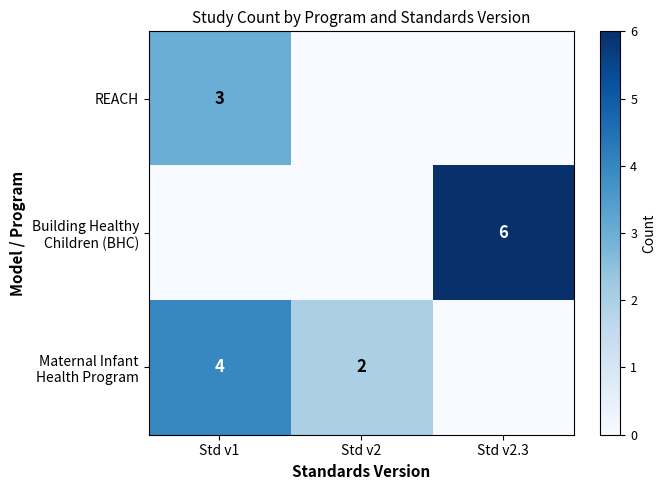

The REACH series shows 3 at Std v1. True or false?

True